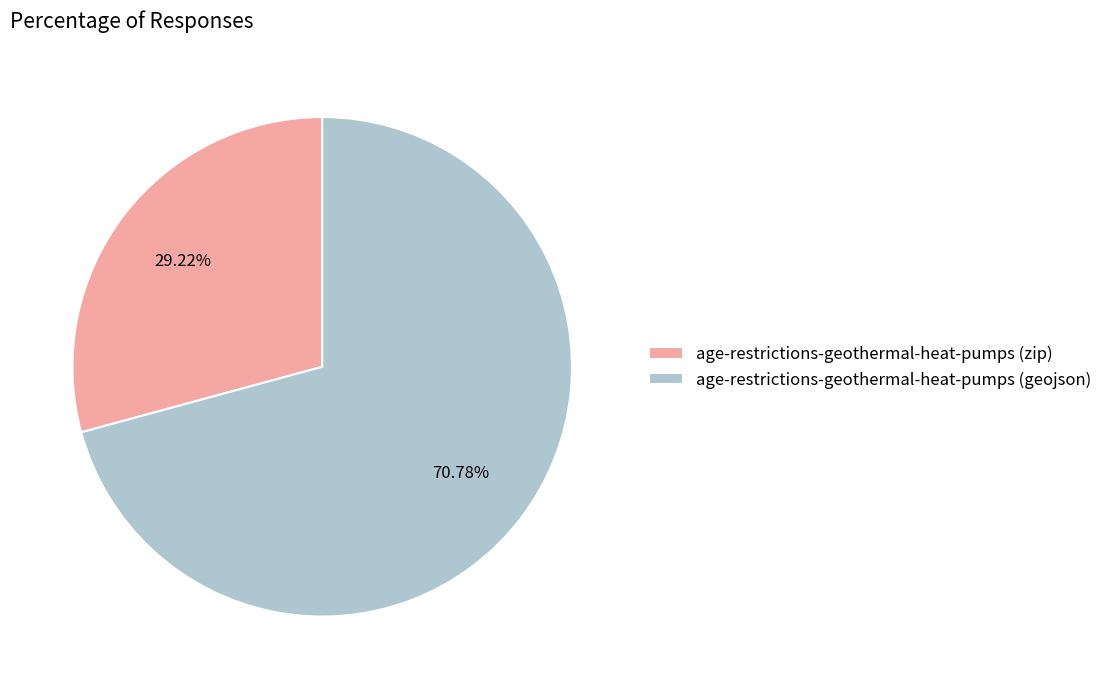

Which slice represents more than half of the pie?

age-restrictions-geothermal-heat-pumps (geojson)